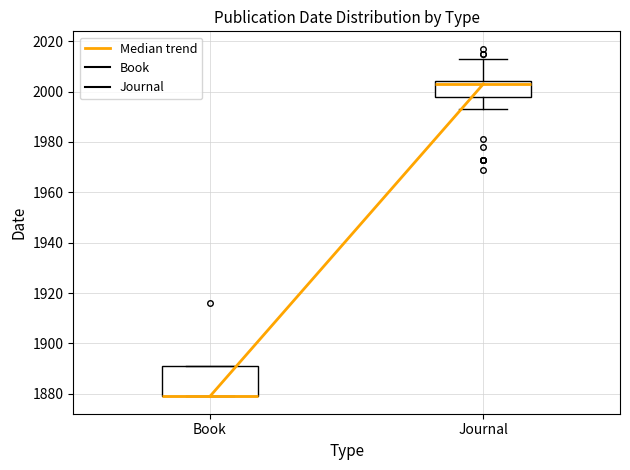

Reading left to right, read every box against the y-axis: the position of its median line, the range the box covers, and the ends of its whiskers. The values are not printed on the chart, so give them approximately, as read against the axis.

Book: median 1880 (drawn on the box's lower edge), box 1880 to 1892, whiskers 1880 to 1892
Journal: median 2004 (just below the box's upper edge), box 1998 to 2004, whiskers 1994 to 2014